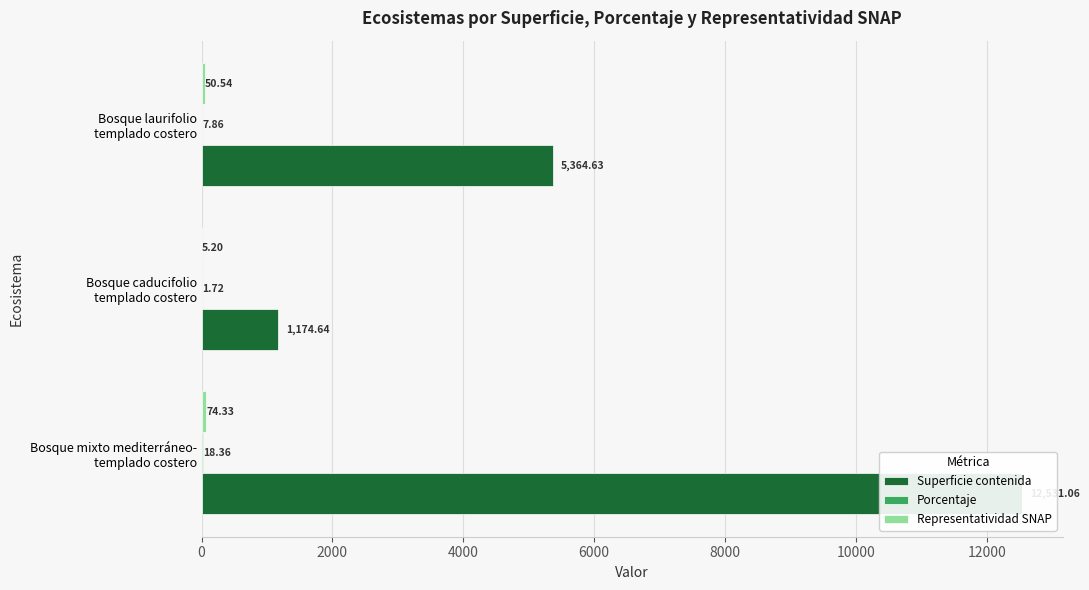

True or false: Porcentaje has a value of 26.3 at Bosque mixto mediterráneo- templado costero.

False